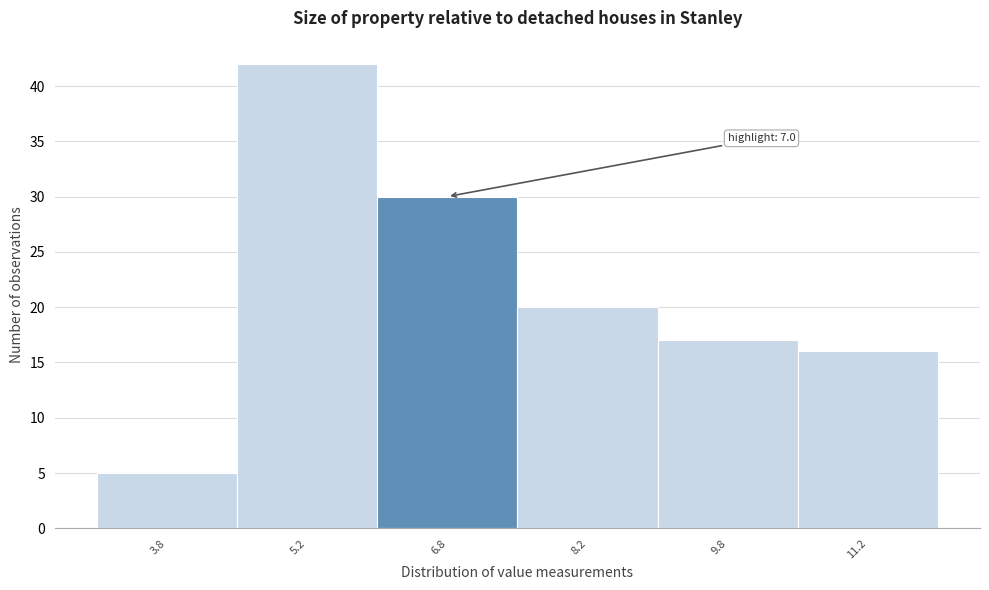

Over which range of the x-axis is the bar tallest?

4.5 to 6.0